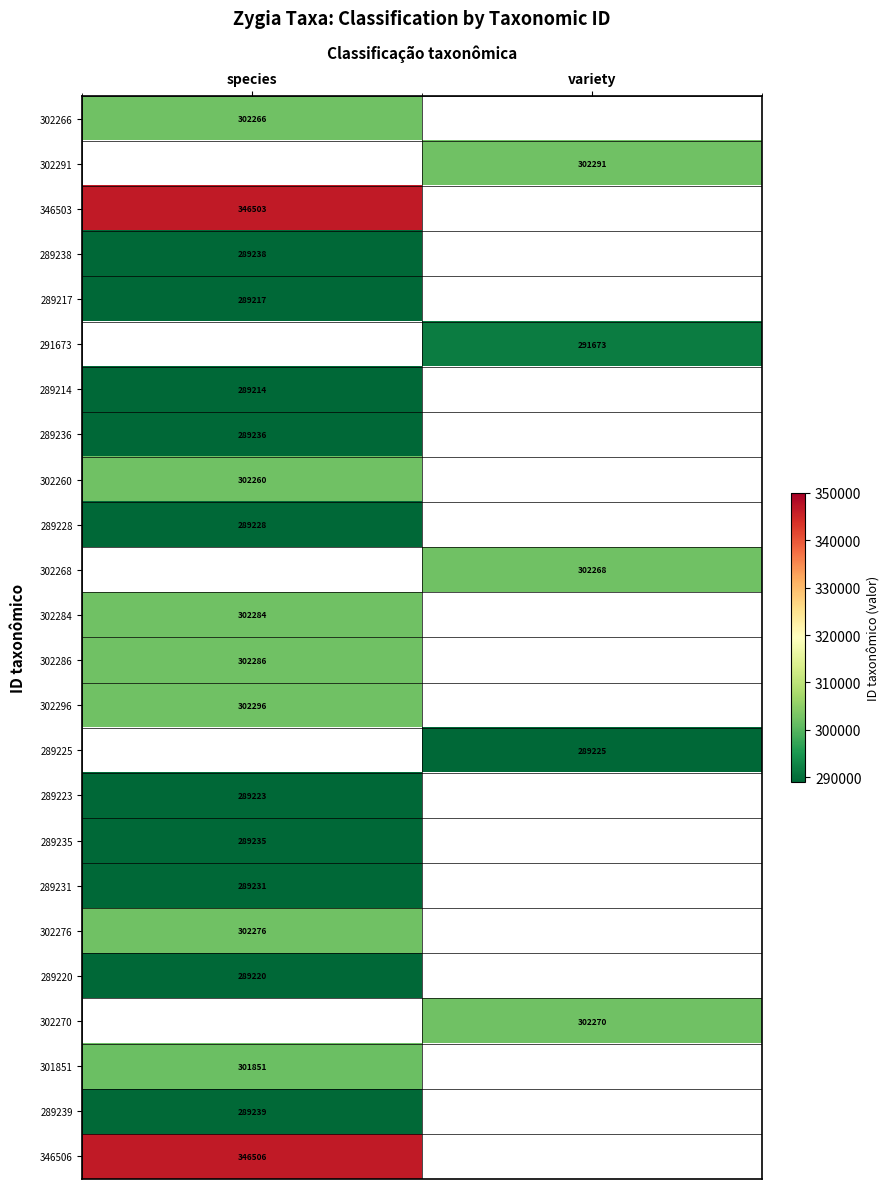

Which label corresponds to the smallest value in the chart?

species